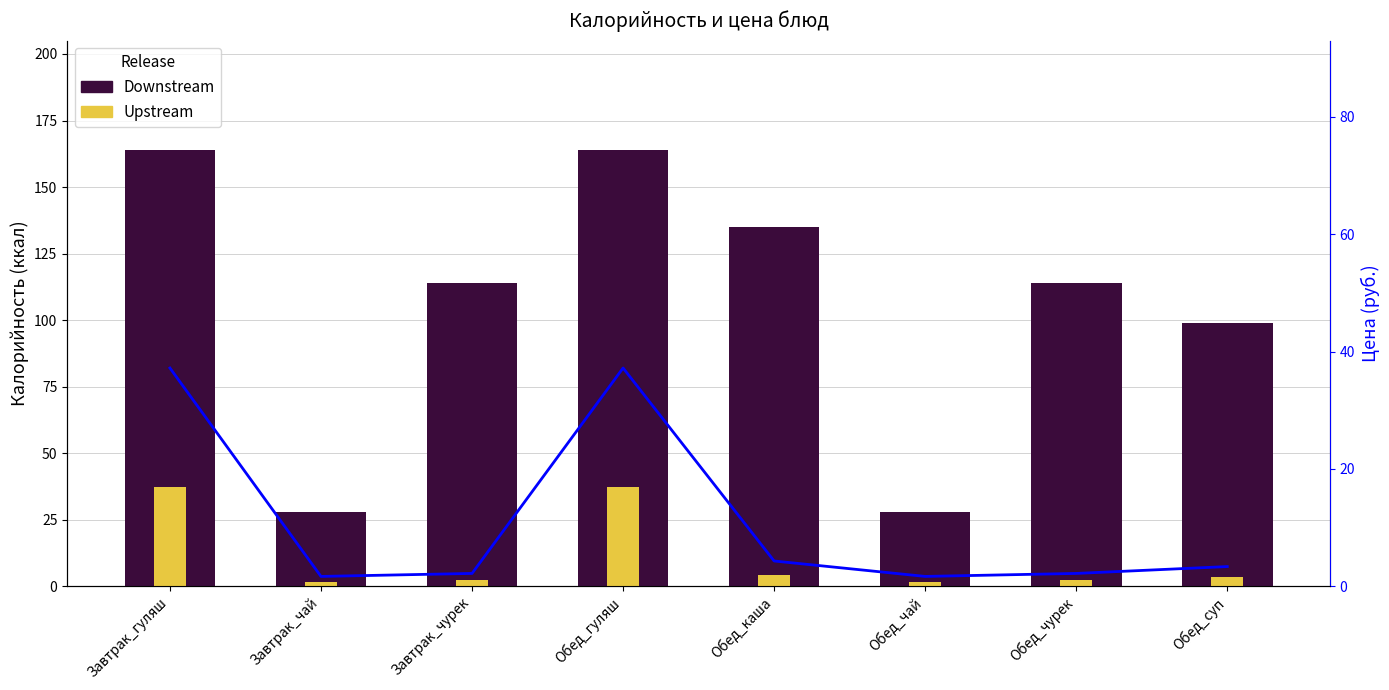

How many data points in Upstream are less than 3?

4